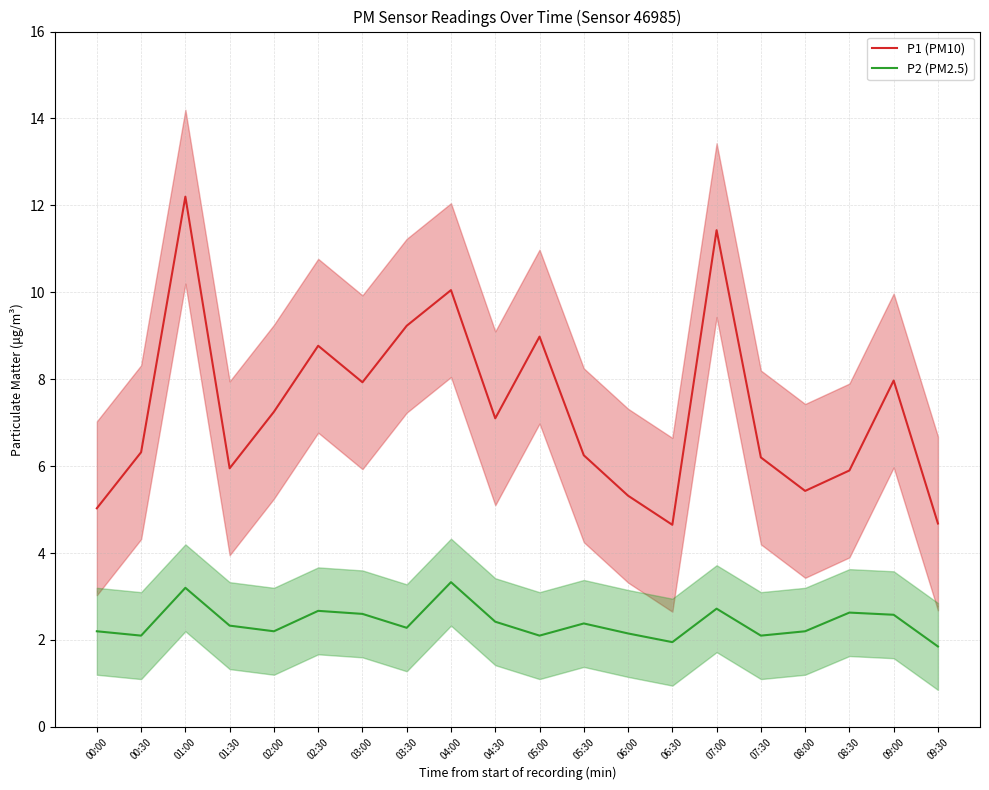

At which label does P2 (PM2.5) first exceed 2?

00:00